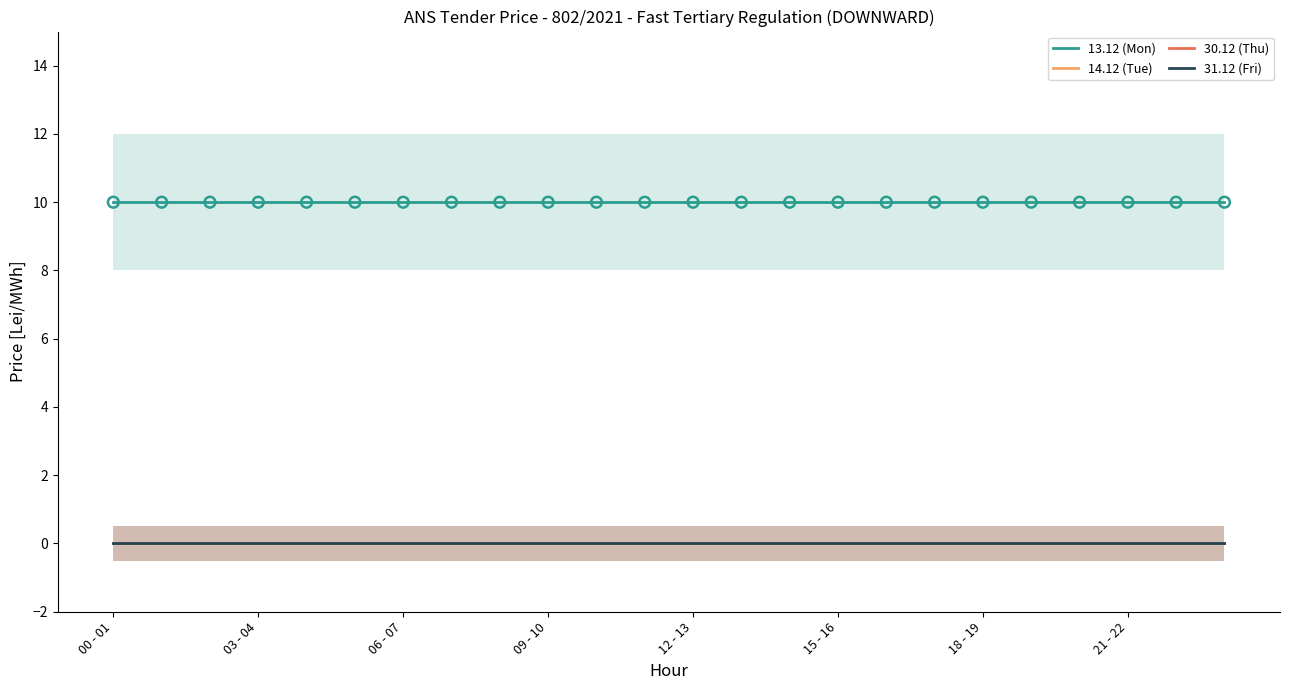

At how many categories does at least one series exceed 3?

24